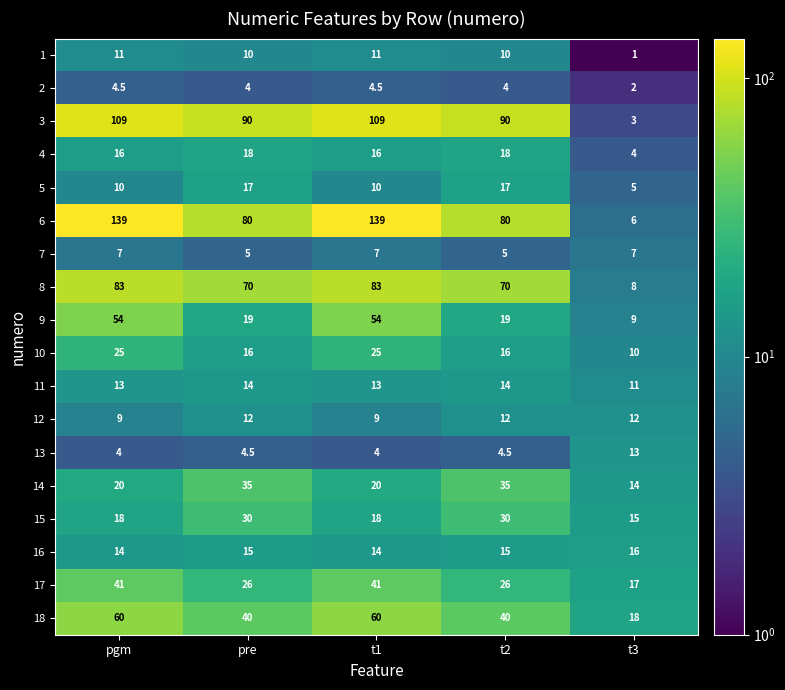

How many series are shown in this chart?

18